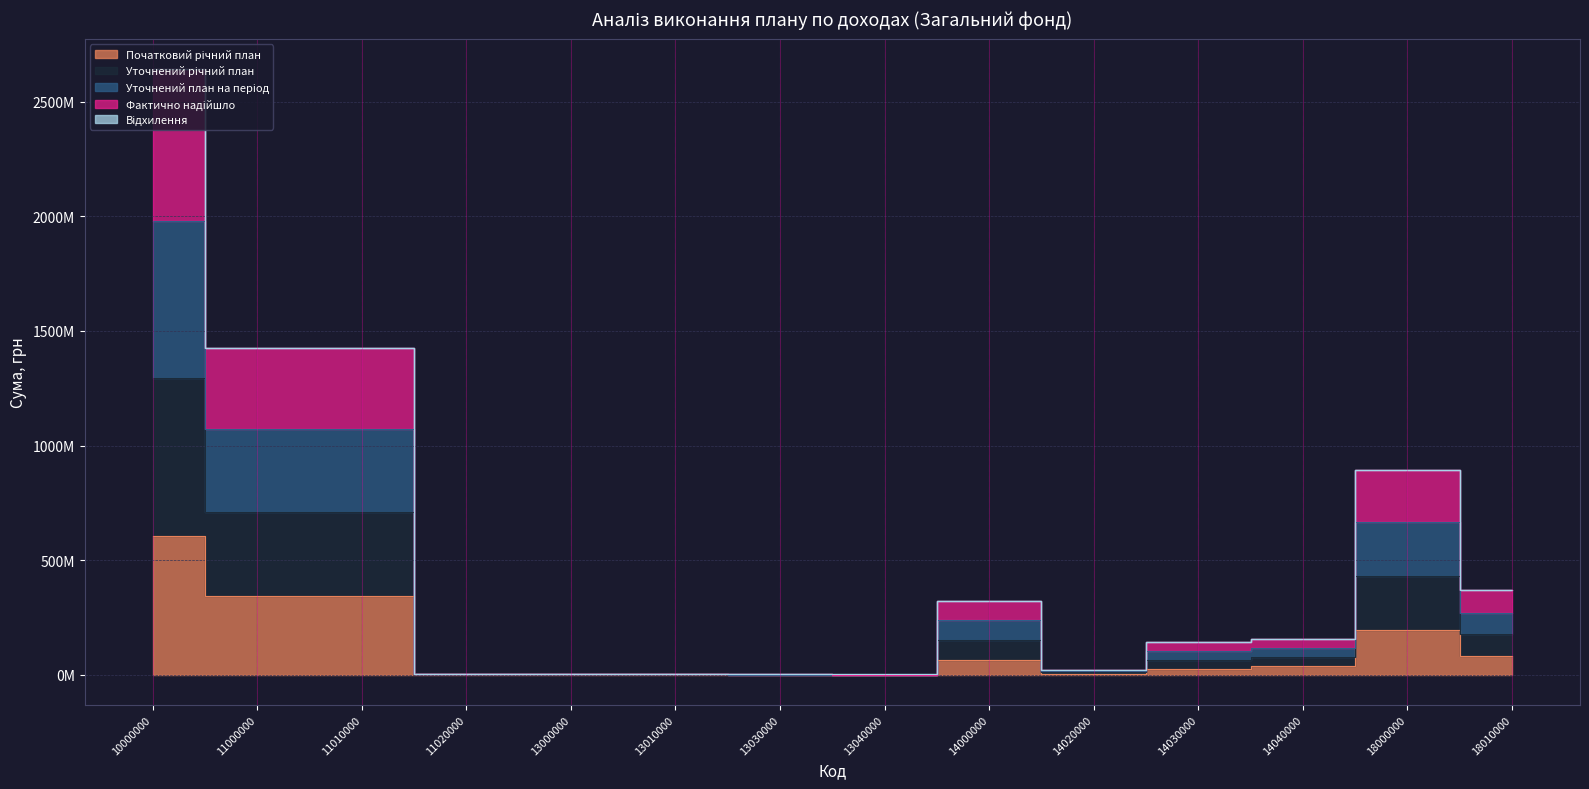

Does the chart have visible grid lines?

Yes